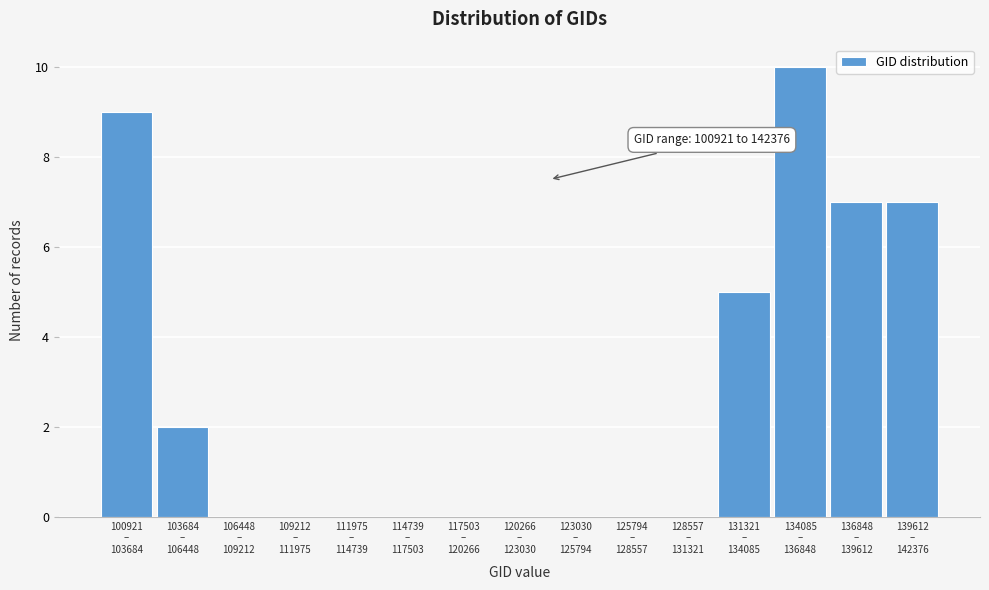

What is the sum of all values?

40